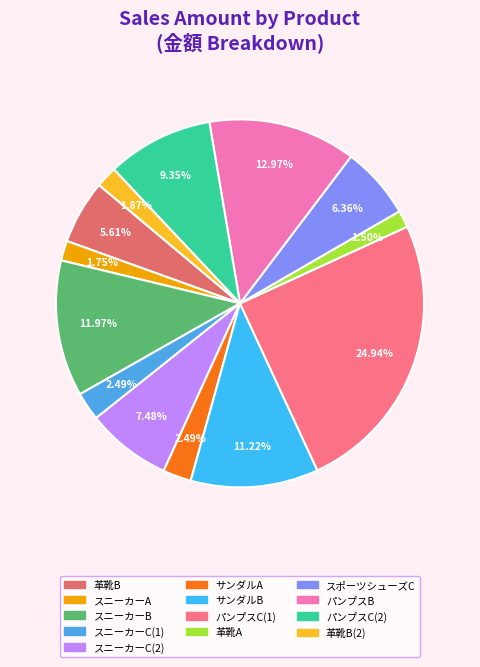

How many segments does this pie chart have?

13